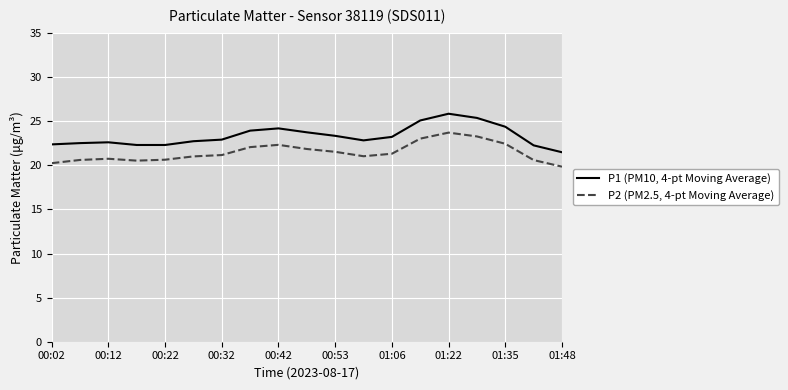

Which series has the widest spread of values?

P1 (PM10, 4-pt Moving Average)